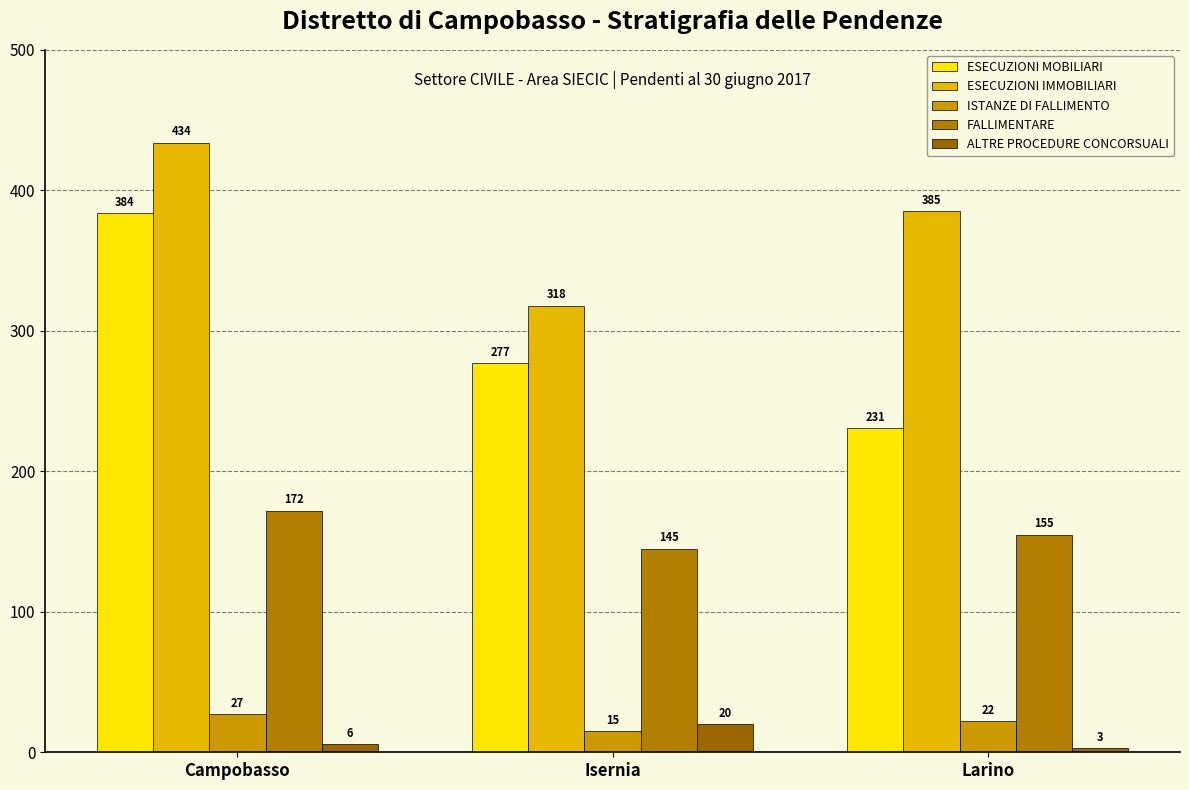

Rank the categories by ISTANZE DI FALLIMENTO value from highest to lowest.

Campobasso, Larino, Isernia